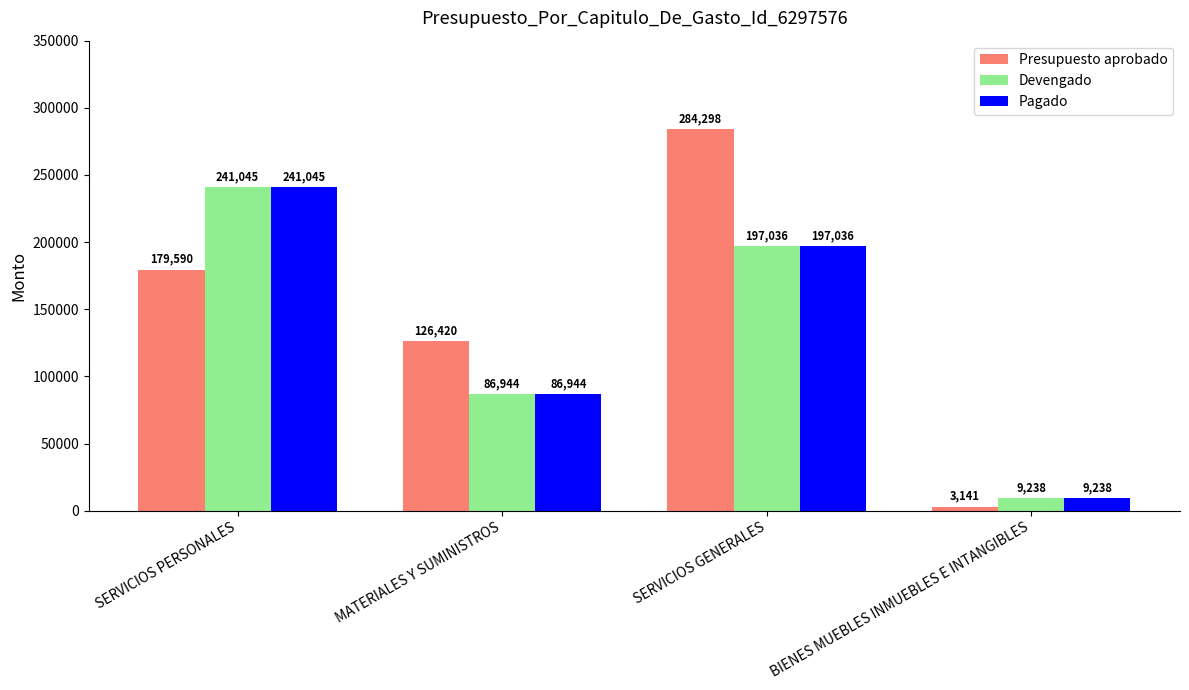

True or false: Pagado has a value of 81474.1 at SERVICIOS PERSONALES.

False